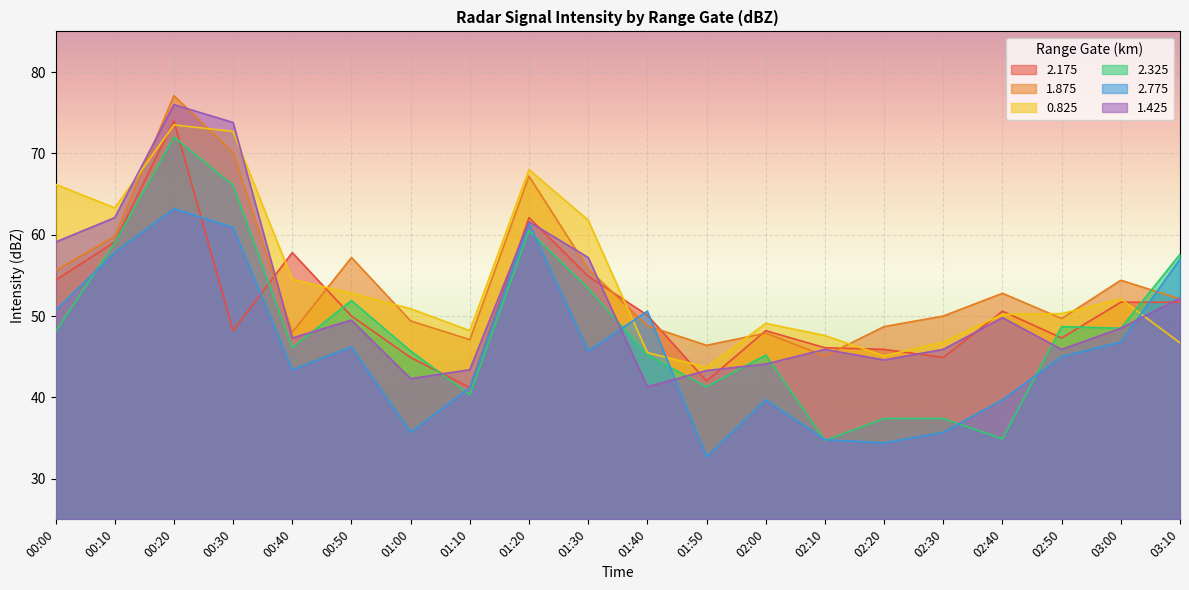

Which category has the lowest value in the 0.825 series?

01:50